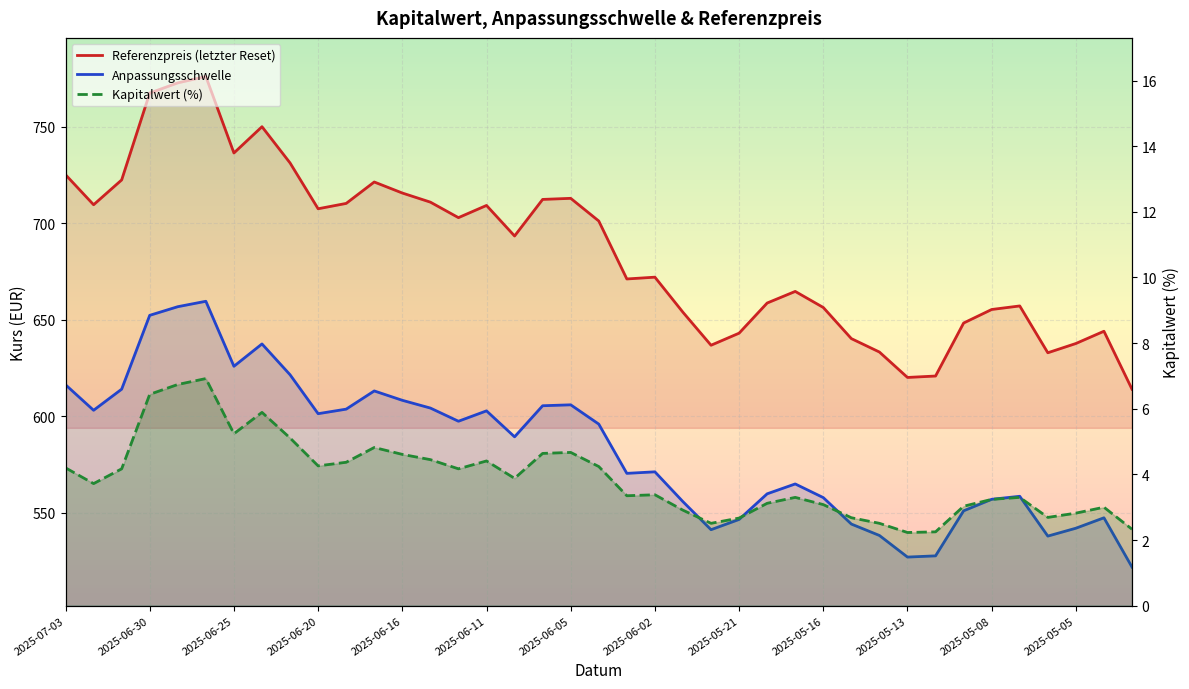

Where is the first local maximum for Kapitalwert?

2025-06-26